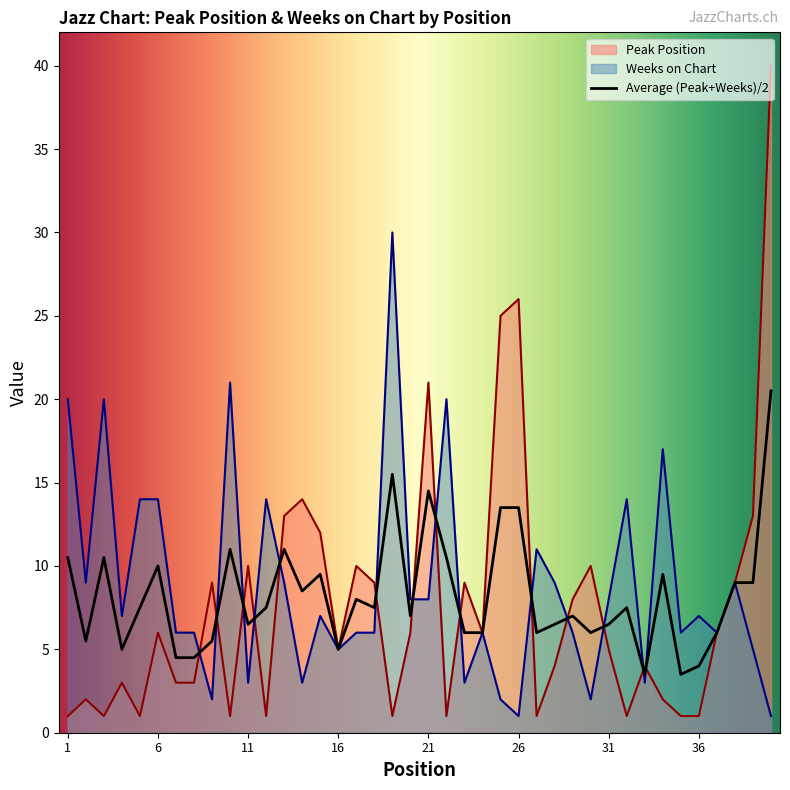

True or false: Weeks on Chart has a value of 3 at 27.

False